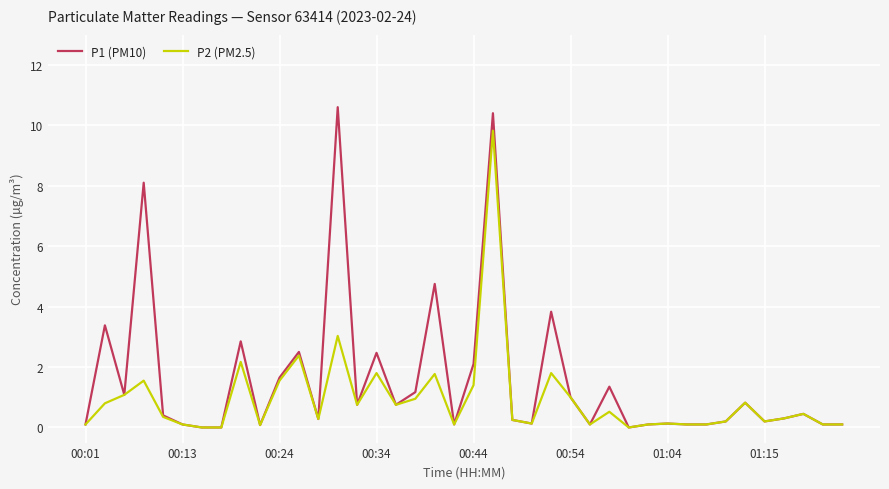

Rank the series by their maximum value, from lowest to highest.

P2 (PM2.5), P1 (PM10)